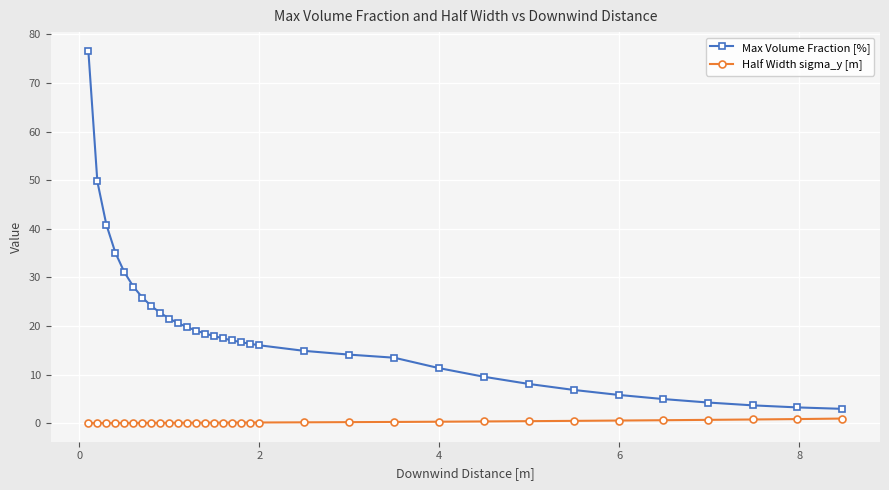

What is the average value of the Max Volume Fraction [%] series?

19.3